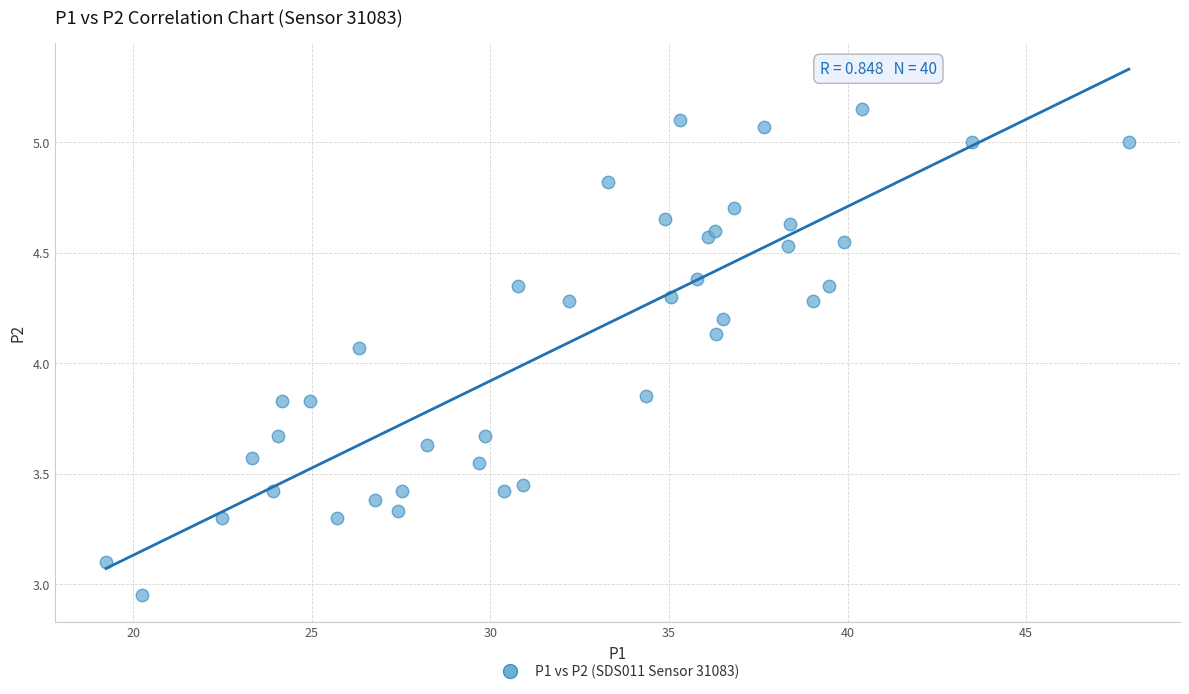

What is the range of X values (max minus min)?

28.7